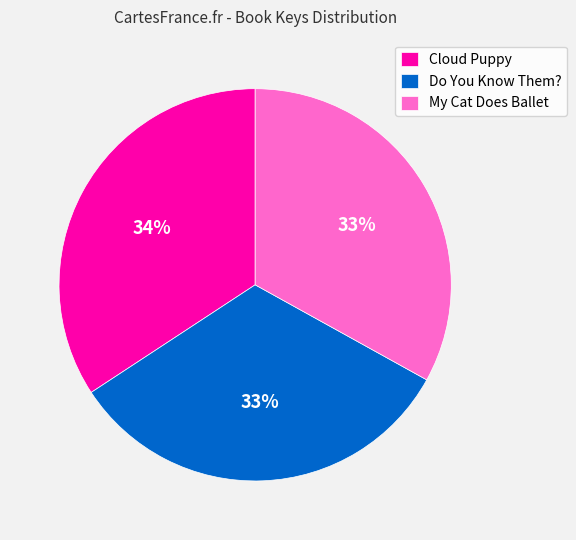

Count the number of slices in the pie.

3